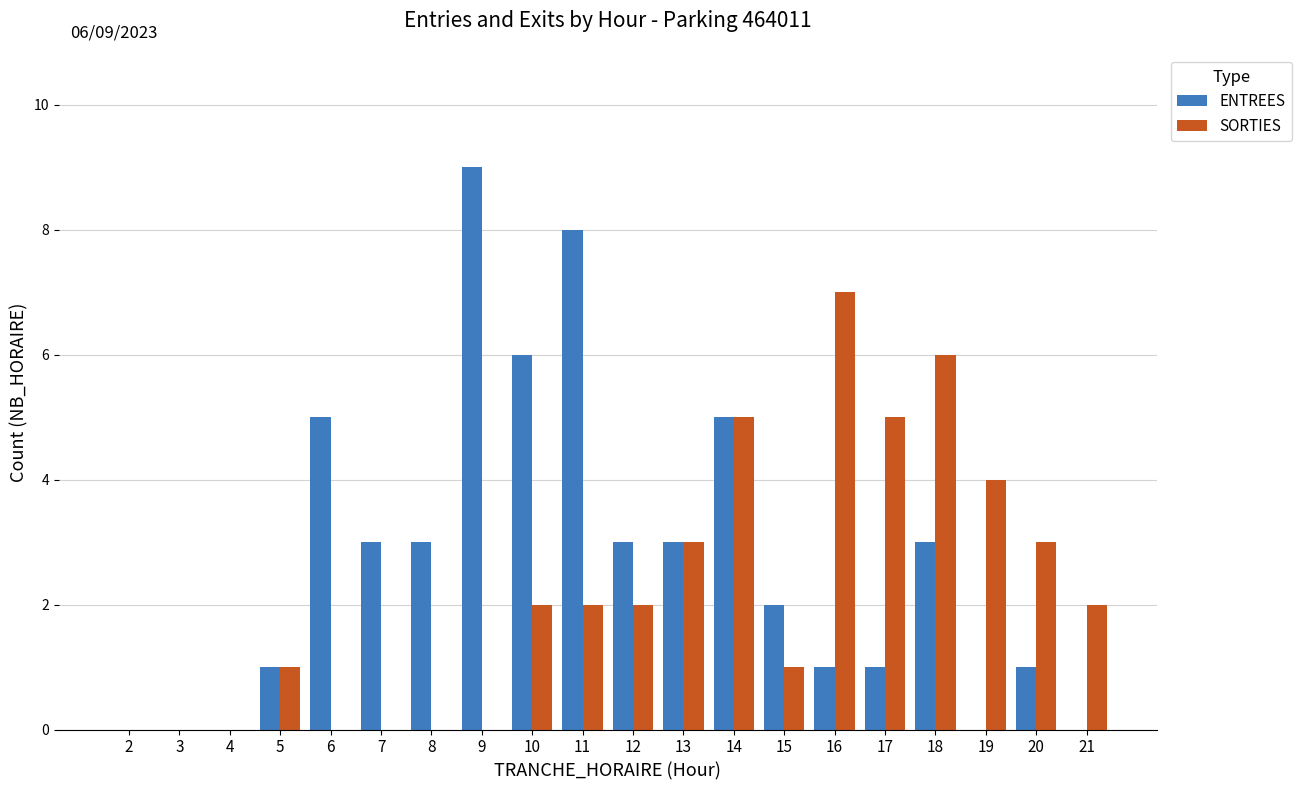

True or false: SORTIES has a value of 1 at 11.

False